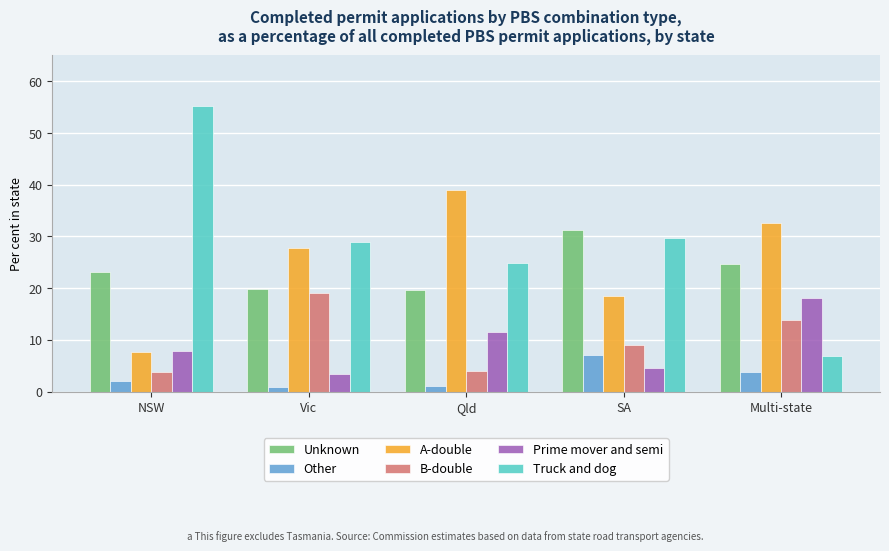

Which series has the widest spread of values?

Truck and dog